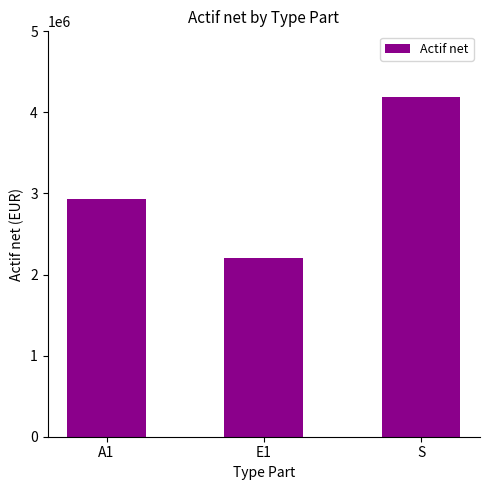

The value at E1 is 842728.3. True or false?

False